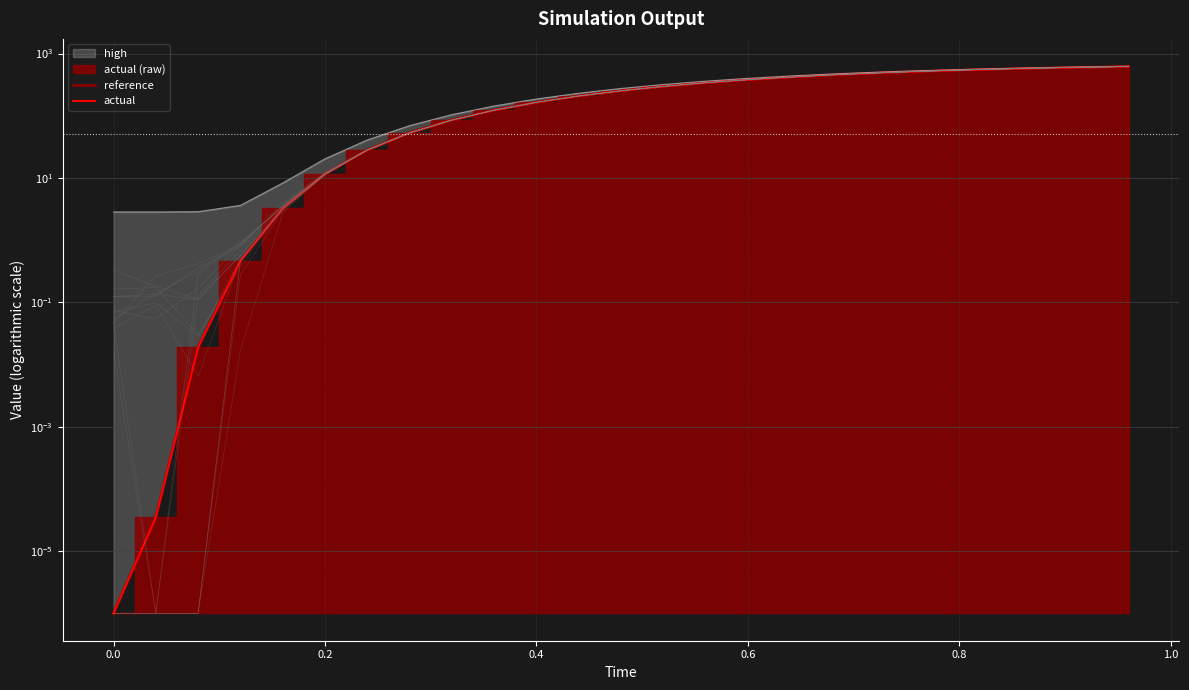

What is the sum of all actual values?

6714.7